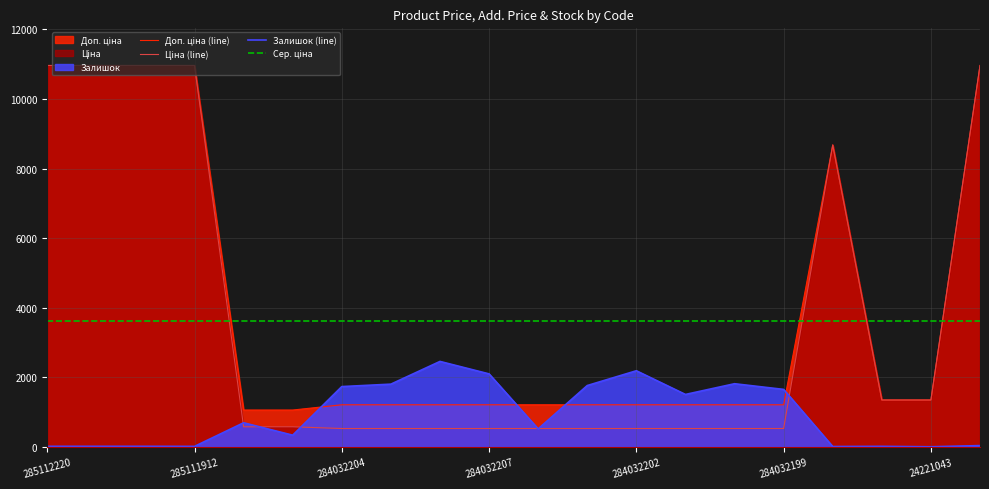

Which series has the largest total across all categories?

Доп. ціна (line)